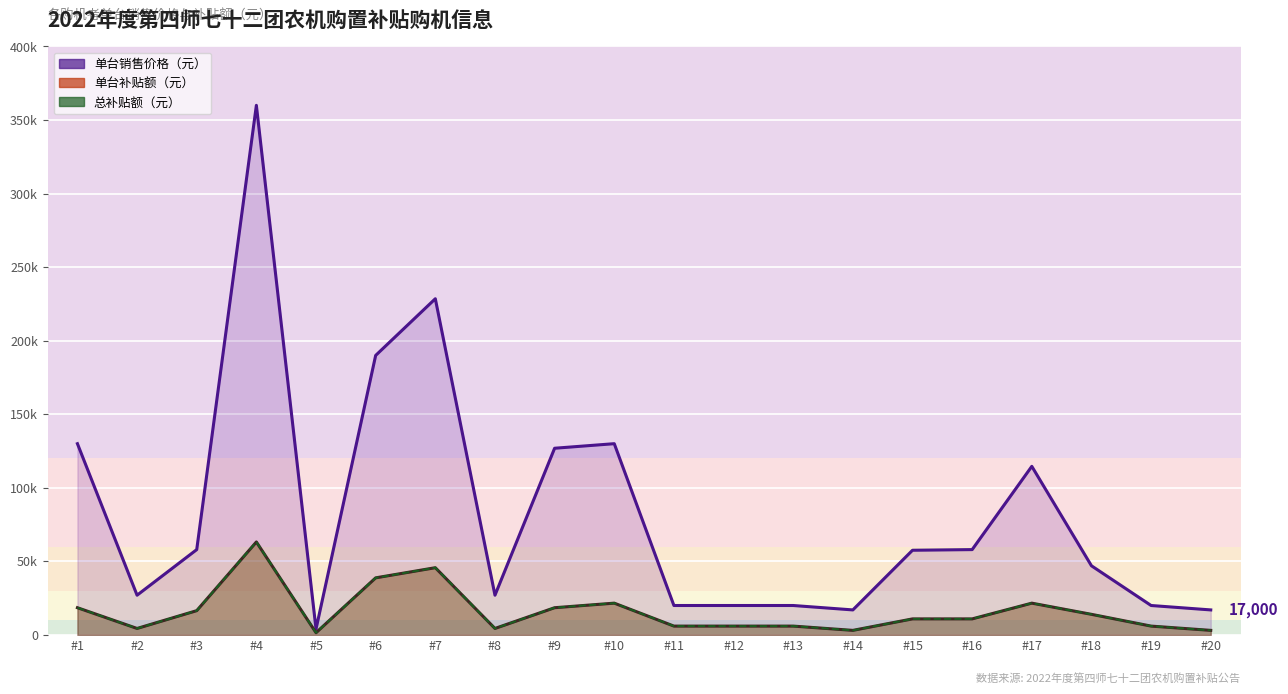

What is the sum of the 单台销售价格（元） values at #11 and #13?

40000